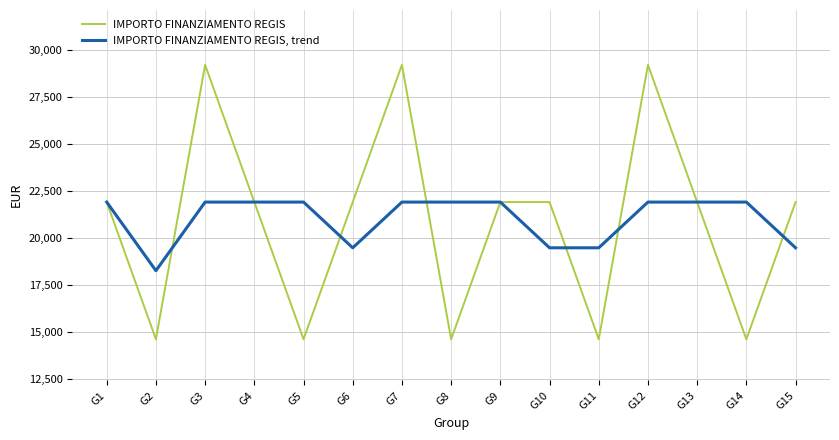

What is the maximum value for IMPORTO FINANZIAMENTO REGIS?

29204.0